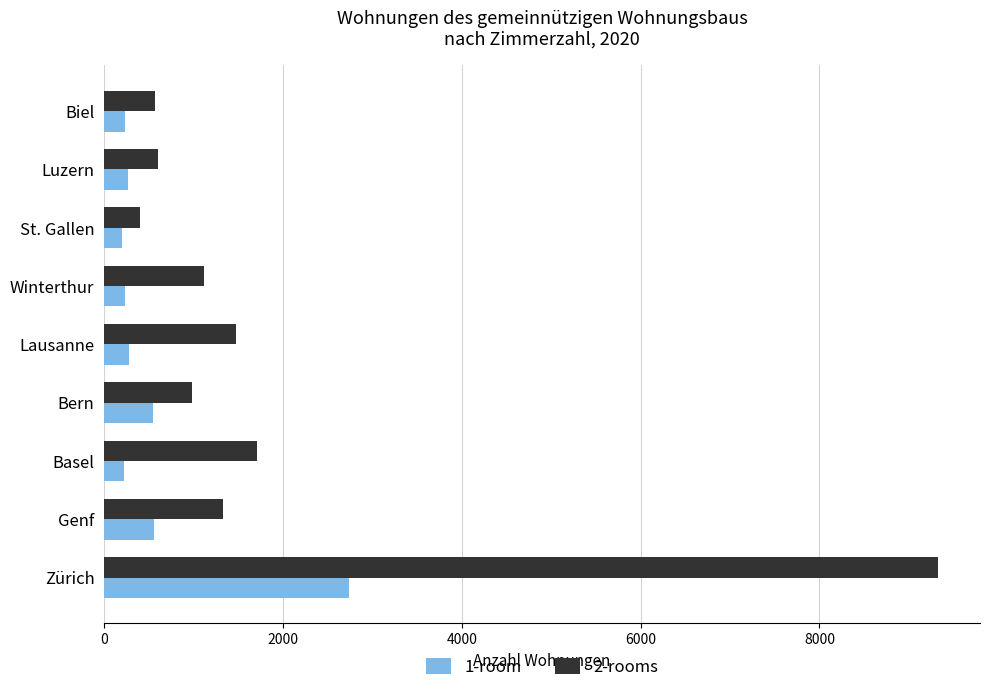

Which series has the widest spread of values?

2-rooms